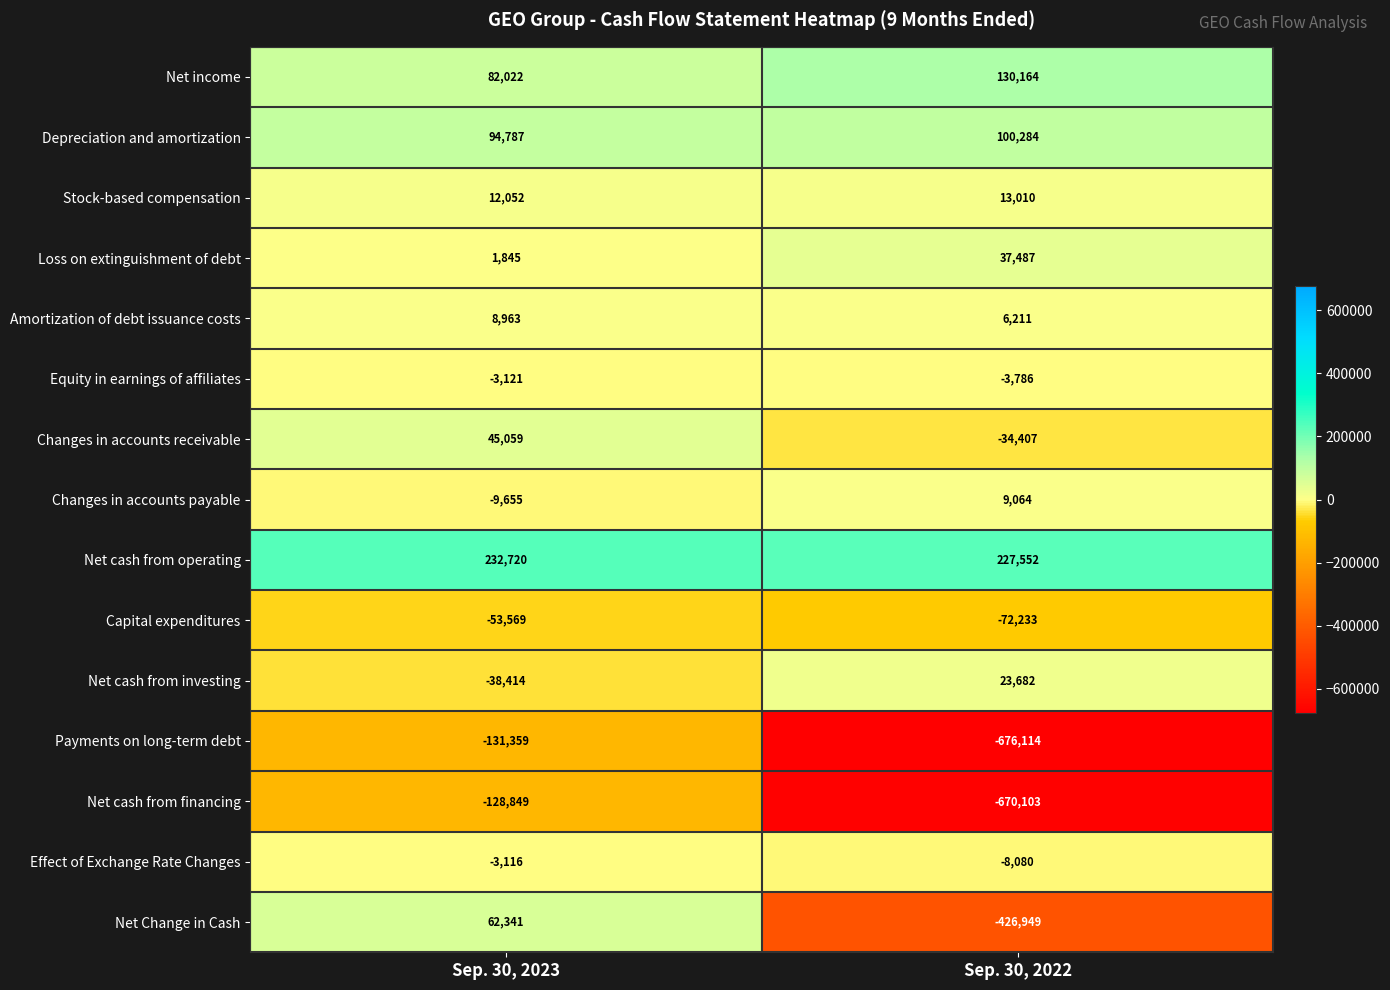

Which series changed the most between Sep. 30, 2023 and Sep. 30, 2022?

Payments on long-term debt